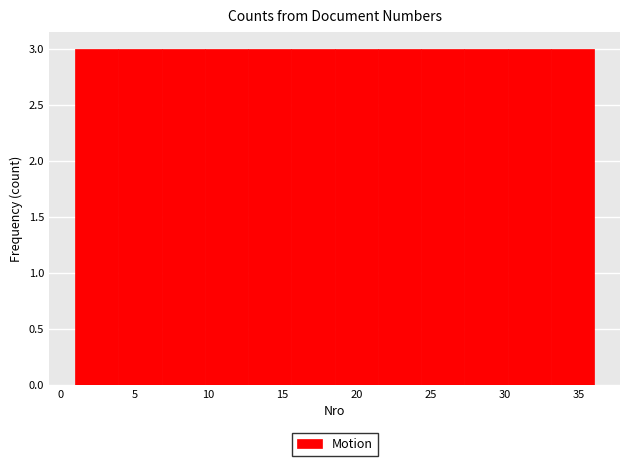

Reading left to right, transcribe this chart: for each bar, give the range it covers on the x-axis and its height. Neither the bar edges nor the heights are printed on the chart, so give them approximately, as read against the axes.

1.0 to 4.0: 3
4.0 to 7.0: 3
7.0 to 10.0: 3
10.0 to 12.5: 3
12.5 to 15.5: 3
15.5 to 18.5: 3
18.5 to 21.5: 3
21.5 to 24.5: 3
24.5 to 27.5: 3
27.5 to 30.0: 3
30.0 to 33.0: 3
33.0 to 36.0: 3